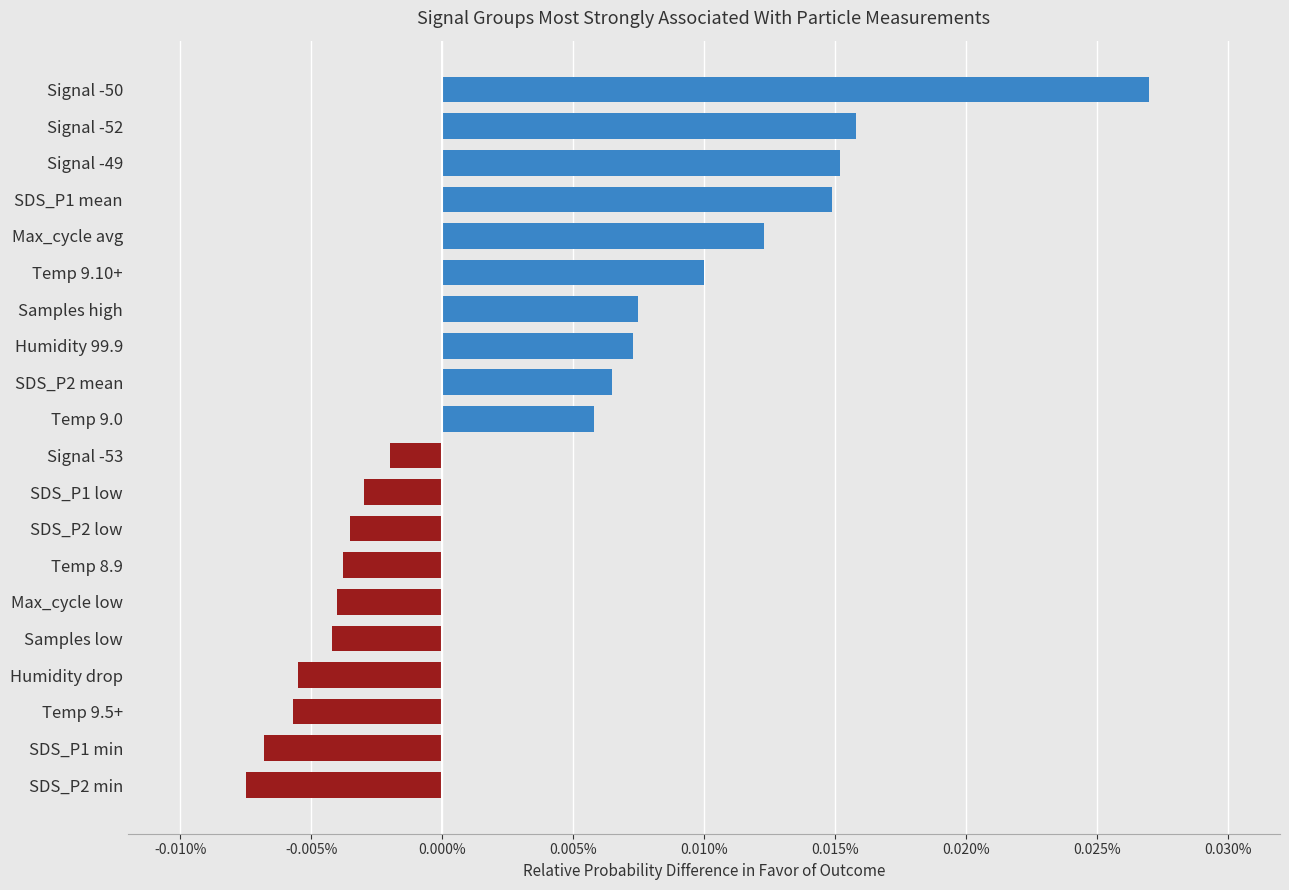

Does the chart contain any negative values?

Yes